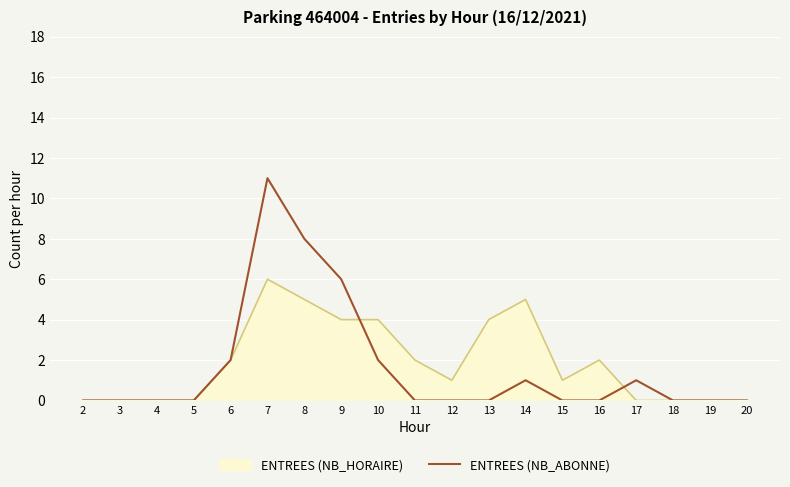

Does the chart display data point markers on the line(s)?

No